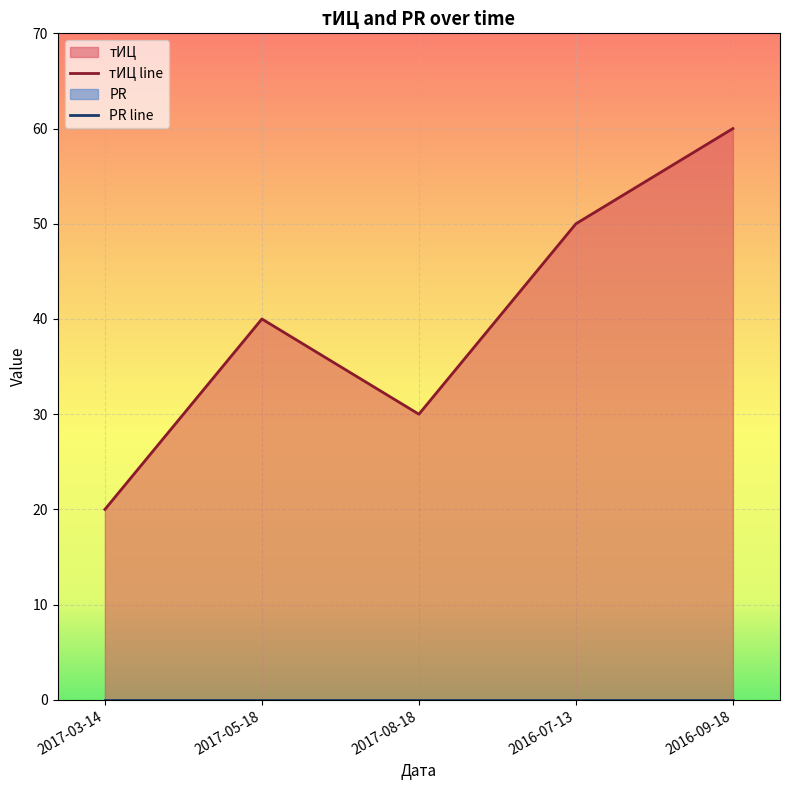

How many distinct data groups are displayed?

2